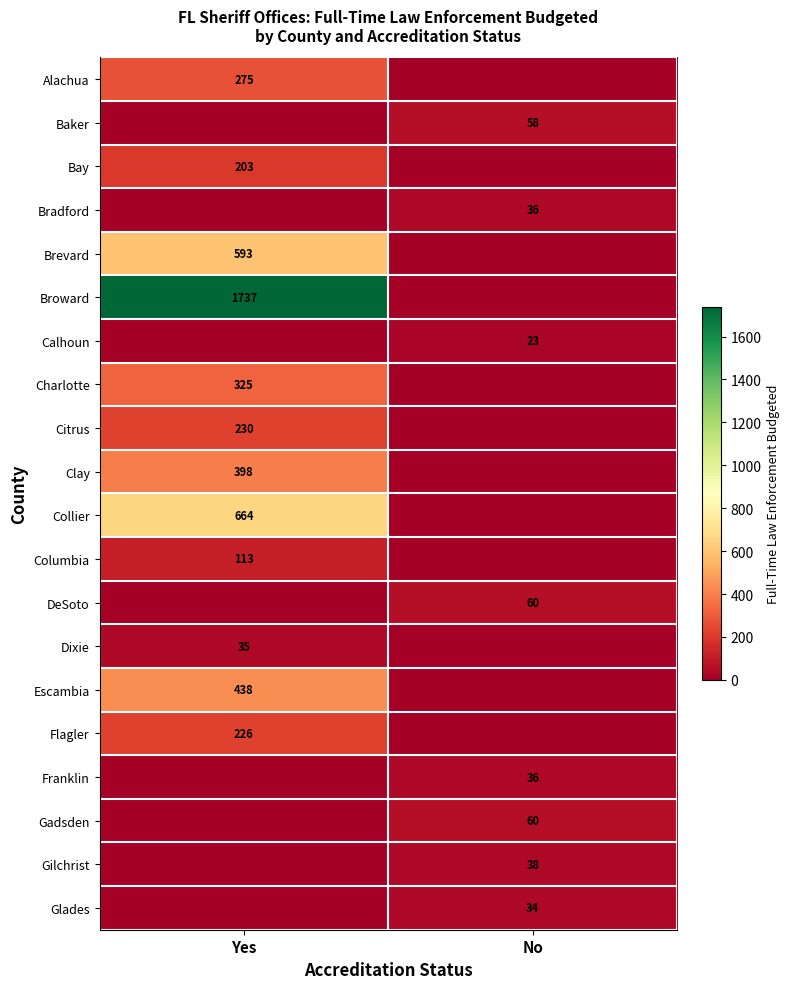

Is the value of Flagler at Yes greater than the value of Gadsden at No?

Yes